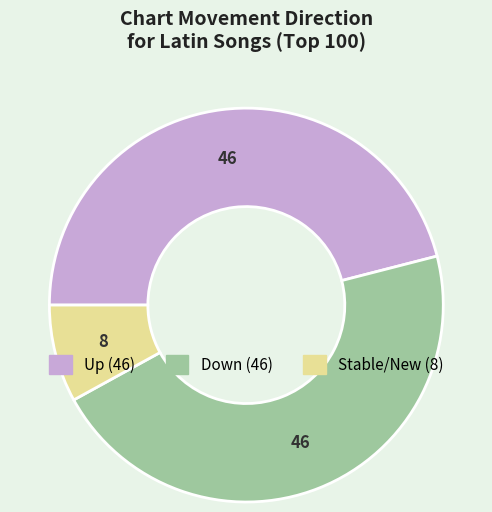

Is there a majority slice in this chart?

No